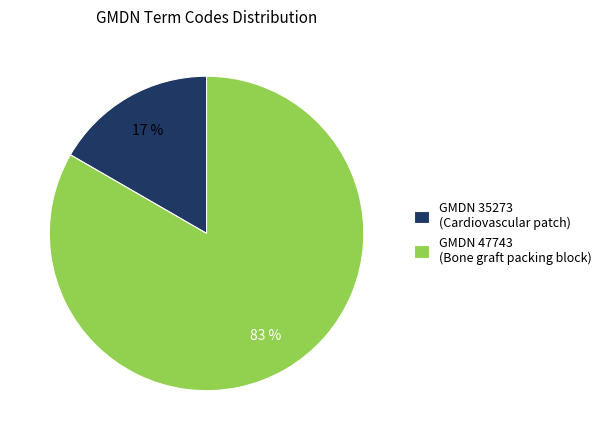

What is the smallest slice in the pie chart?

GMDN 35273 (Cardiovascular patch)